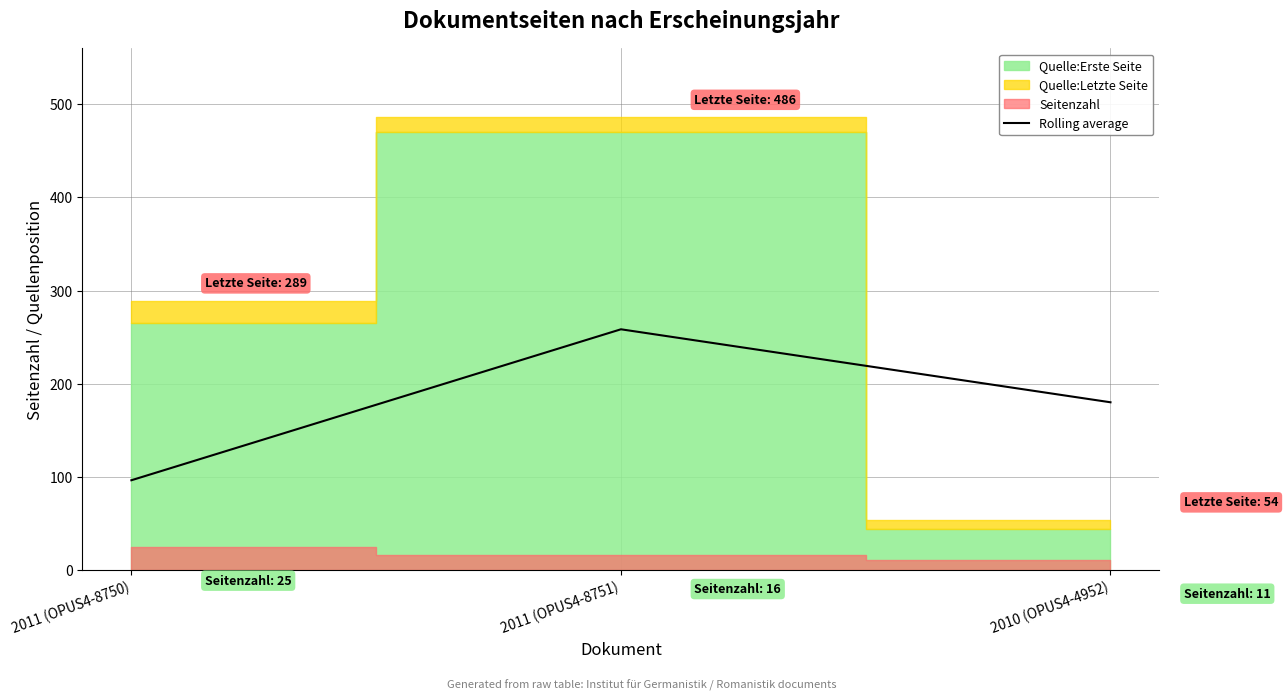

Between 2011 (OPUS4-8751) and 2010 (OPUS4-4952), which is larger?

2011 (OPUS4-8751)